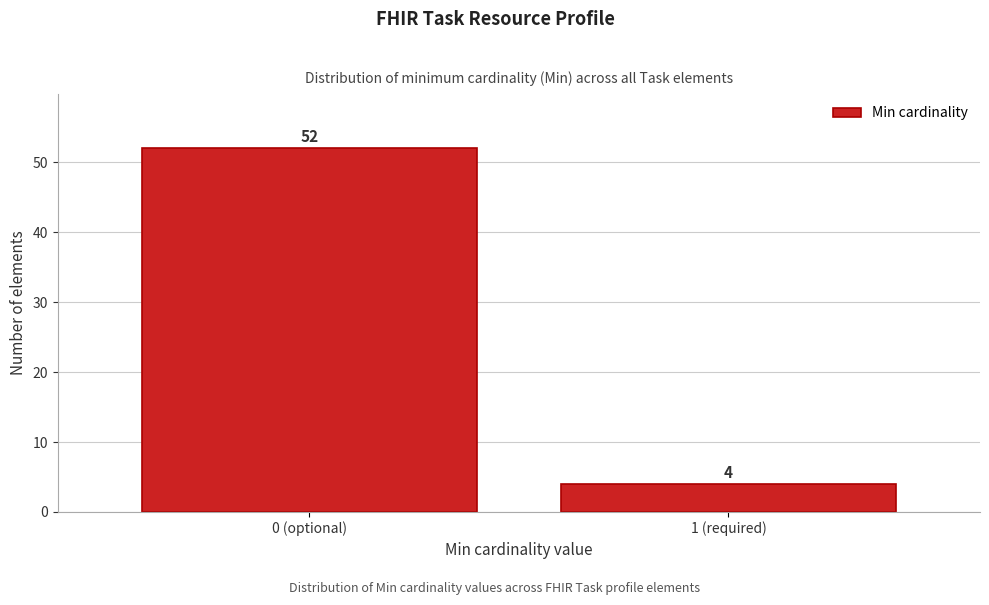

Reading right to left, what are all the values shown in this chart?

4	52